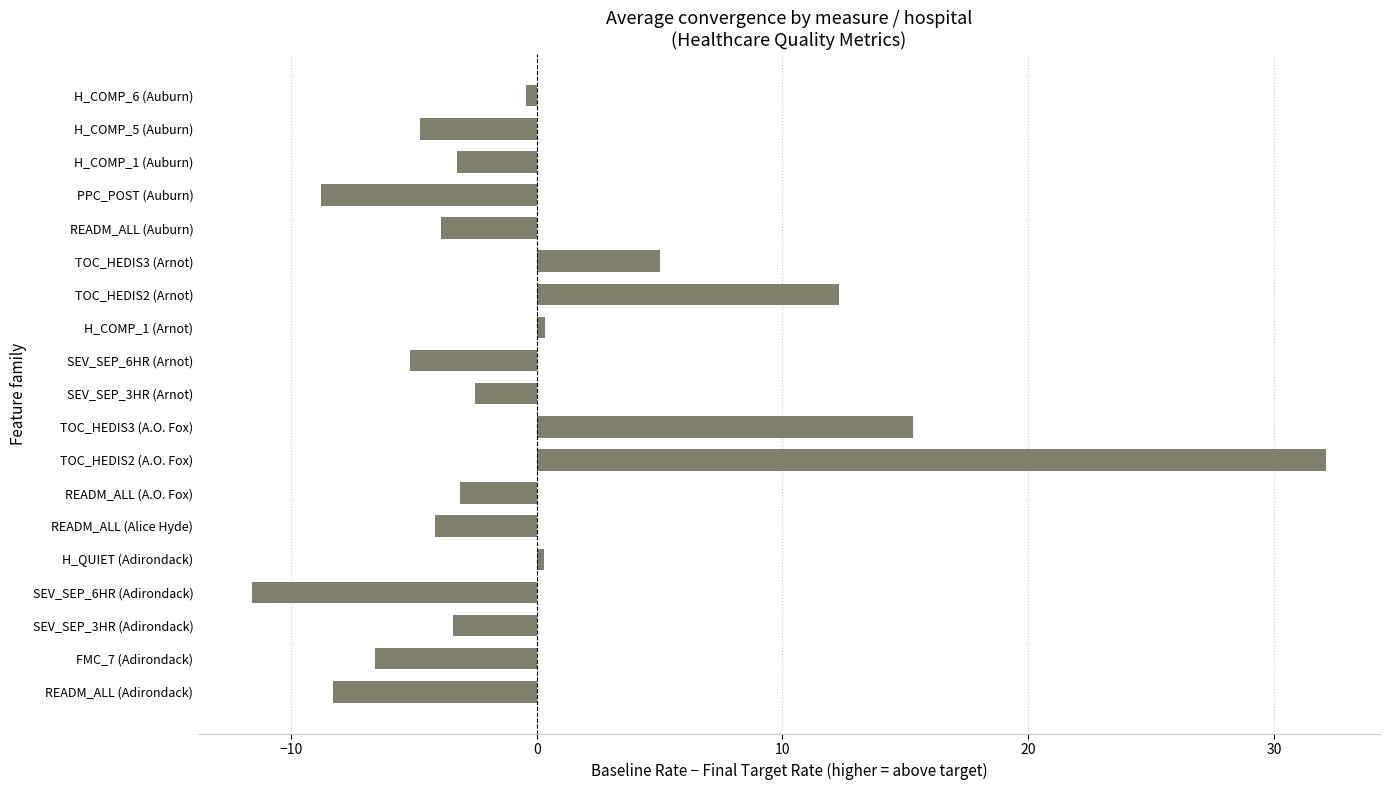

Does the chart contain any negative values?

Yes